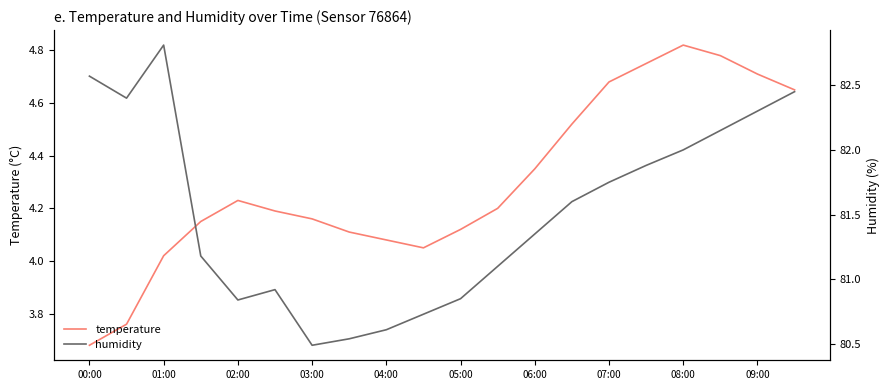

At which label does temperature first exceed 4?

01:00